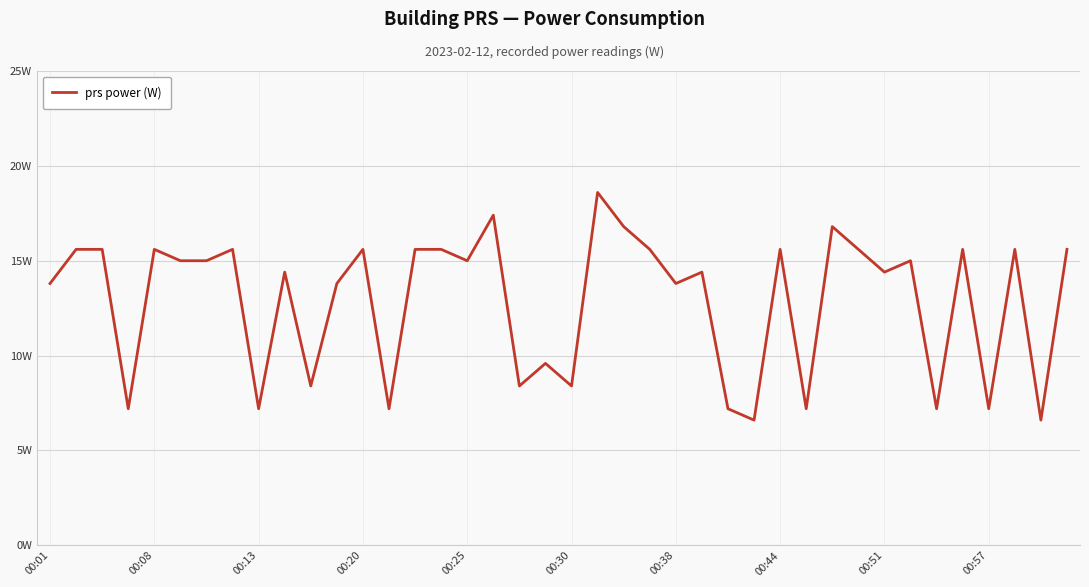

What is the smallest value displayed?

6.6